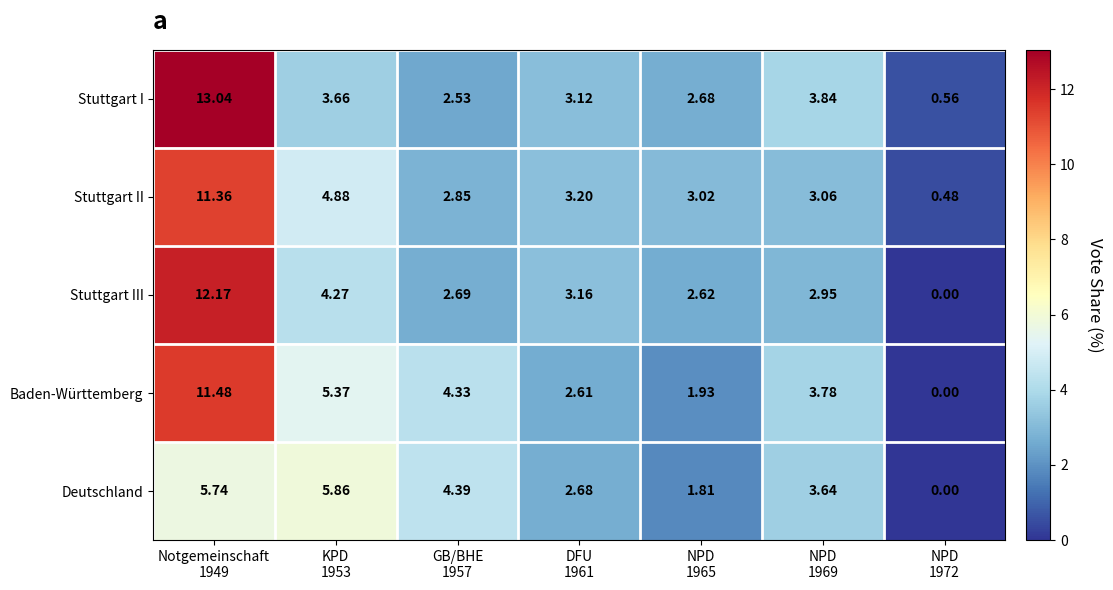

Between NPD
1965 and NPD
1972, which series saw the biggest shift?

Stuttgart III